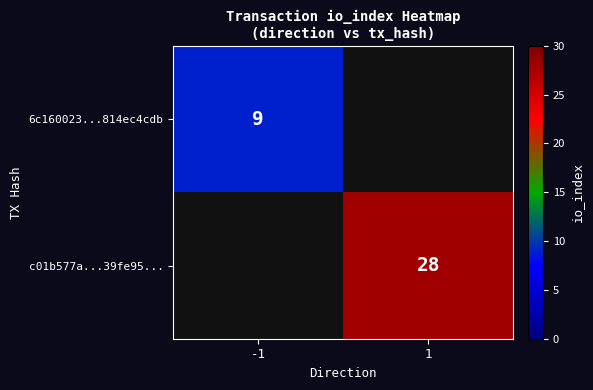

True or false: c01b577a...39fe95... has a value of 14.7 at 1.

False